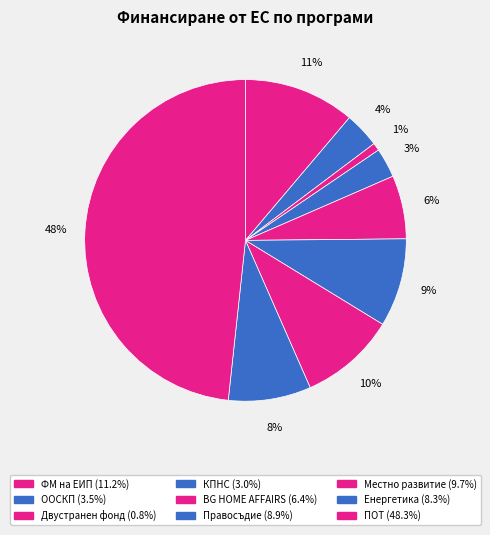

What is the smallest slice in the pie chart?

Двустранен фонд